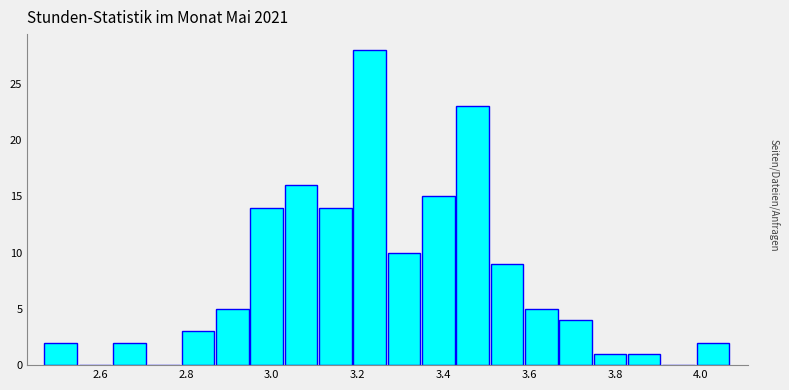

Reading left to right, transcribe this chart: for each bar, give the range it covers on the x-axis and its height. Neither the bar edges nor the heights are printed on the chart, so give them approximately, as read against the axes.

2.47 to 2.55: 2
2.55 to 2.63: 0
2.63 to 2.71: 2
2.71 to 2.79: 0
2.79 to 2.87: 3
2.87 to 2.95: 5
2.95 to 3.03: 14
3.03 to 3.11: 16
3.11 to 3.19: 14
3.19 to 3.27: 28
3.27 to 3.35: 10
3.35 to 3.43: 15
3.43 to 3.51: 23
3.51 to 3.59: 9
3.59 to 3.67: 5
3.67 to 3.75: 4
3.75 to 3.83: 1
3.83 to 3.91: 1
3.91 to 3.99: 0
3.99 to 4.07: 2